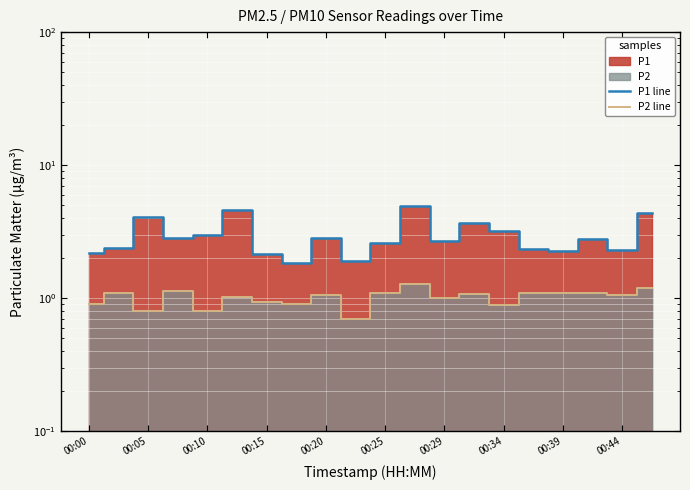

What is the sum of all P2 line values?

20.2